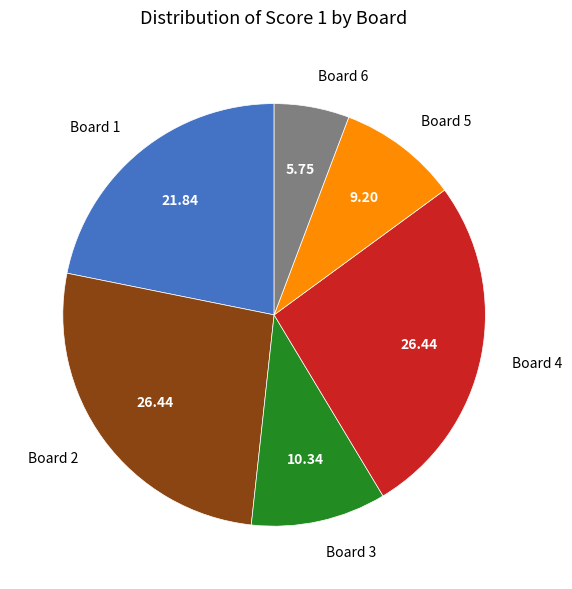

Does Board 4 represent more than half of the total?

No